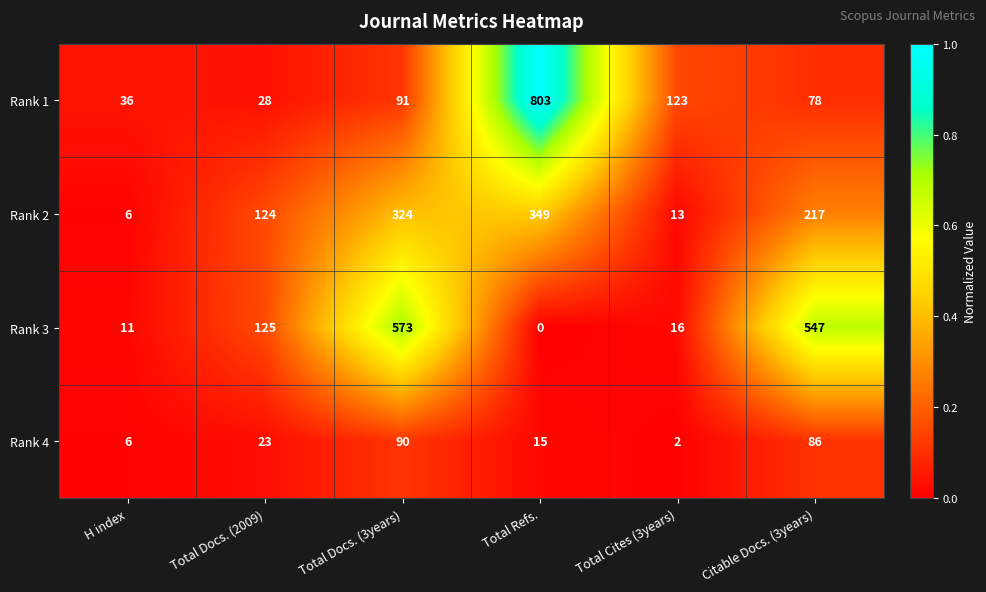

Rank the series by their maximum value, from highest to lowest.

Rank 1, Rank 3, Rank 2, Rank 4